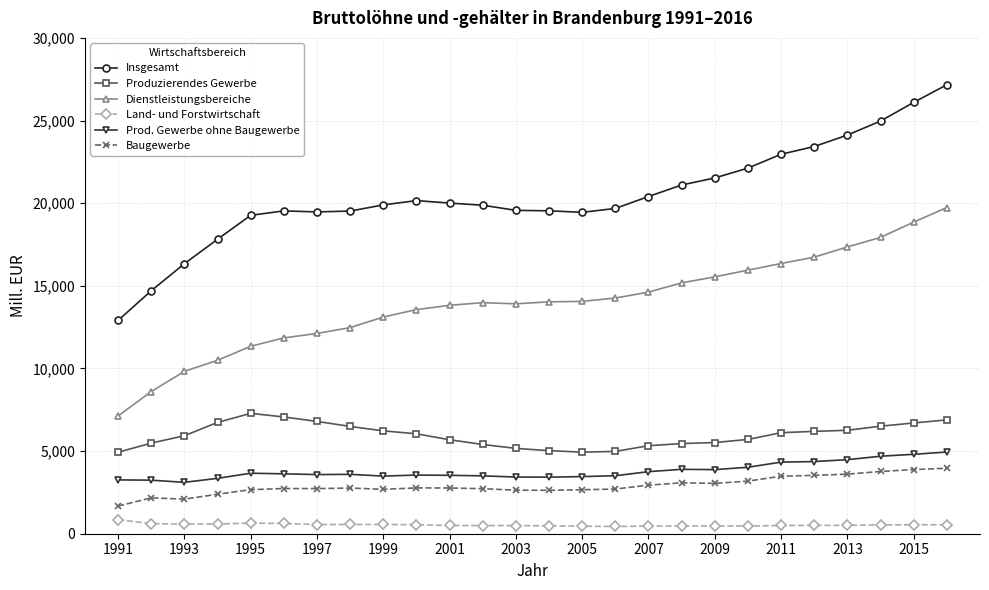

Which series has the largest total across all categories?

Insgesamt